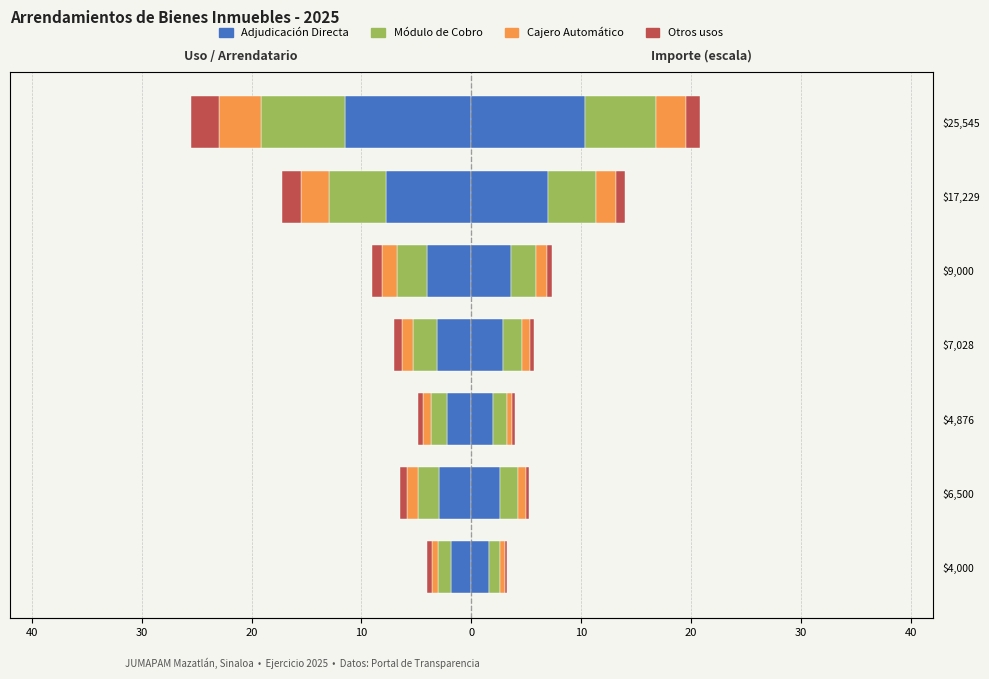

At how many categories does at least one series exceed -5?

7